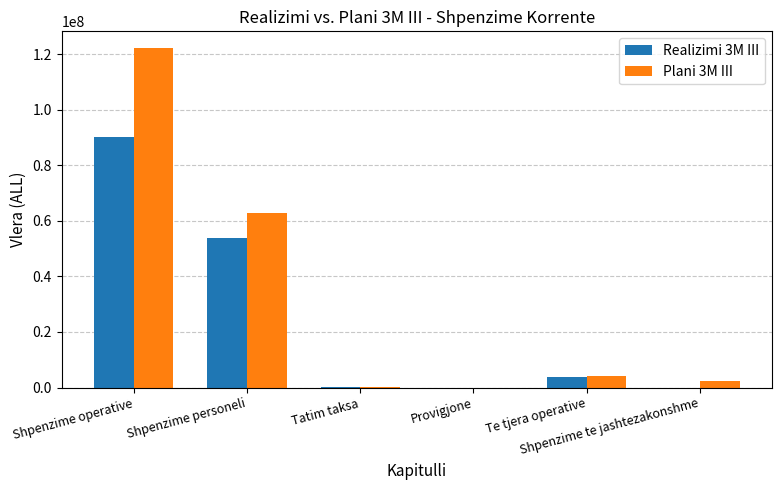

What is the greatest value displayed?

122217096.3